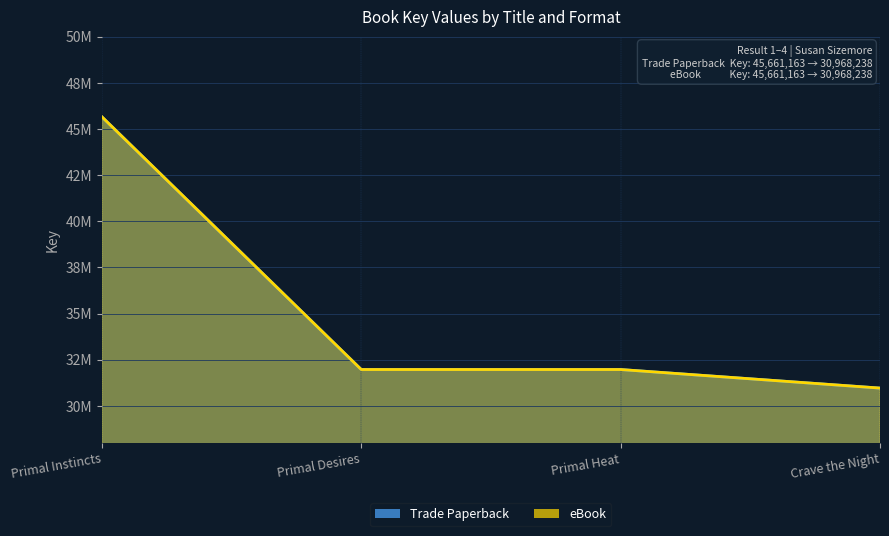

What is the minimum value for eBook?

30968238